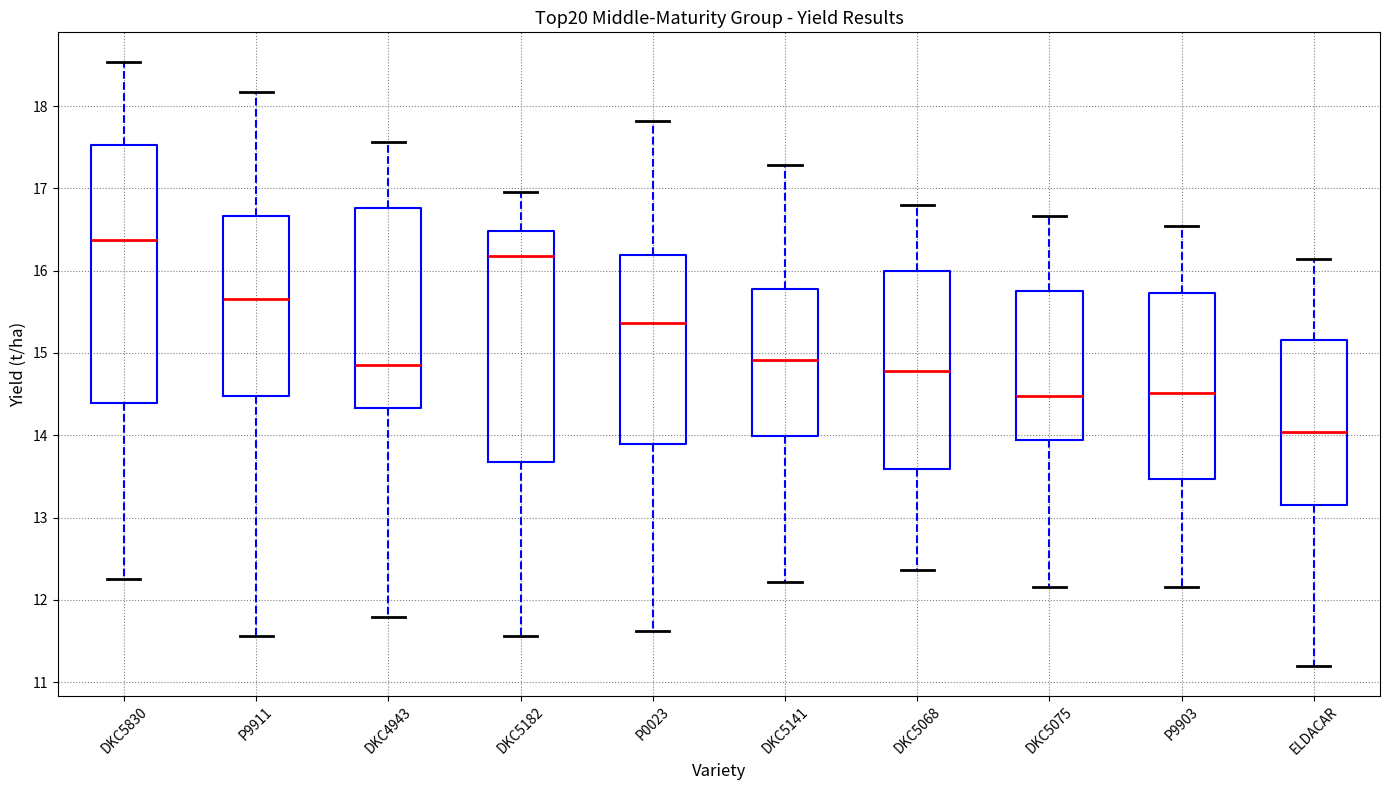

Reading left to right, read every box against the y-axis: the position of its median line, the range the box covers, and the ends of its whiskers. The values are not printed on the chart, so give them approximately, as read against the axis.

DKC5830: median 16.4, box 14.4 to 17.5, whiskers 12.3 to 18.5
P9911: median 15.7, box 14.5 to 16.7, whiskers 11.6 to 18.2
DKC4943: median 14.9, box 14.3 to 16.8, whiskers 11.8 to 17.6
DKC5182: median 16.2, box 13.7 to 16.5, whiskers 11.6 to 17.0
P0023: median 15.4, box 13.9 to 16.2, whiskers 11.6 to 17.8
DKC5141: median 14.9, box 14.0 to 15.8, whiskers 12.2 to 17.3
DKC5068: median 14.8, box 13.6 to 16.0, whiskers 12.4 to 16.8
DKC5075: median 14.5, box 13.9 to 15.8, whiskers 12.2 to 16.7
P9903: median 14.5, box 13.5 to 15.7, whiskers 12.2 to 16.5
ELDACAR: median 14.0, box 13.2 to 15.2, whiskers 11.2 to 16.1